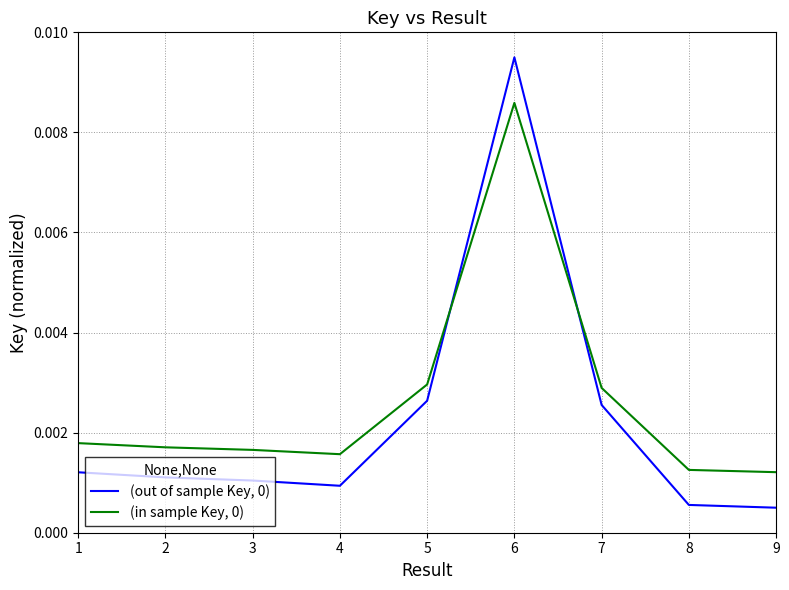

How many times do (in sample Key, 0) and (out of sample Key, 0) cross each other?

2